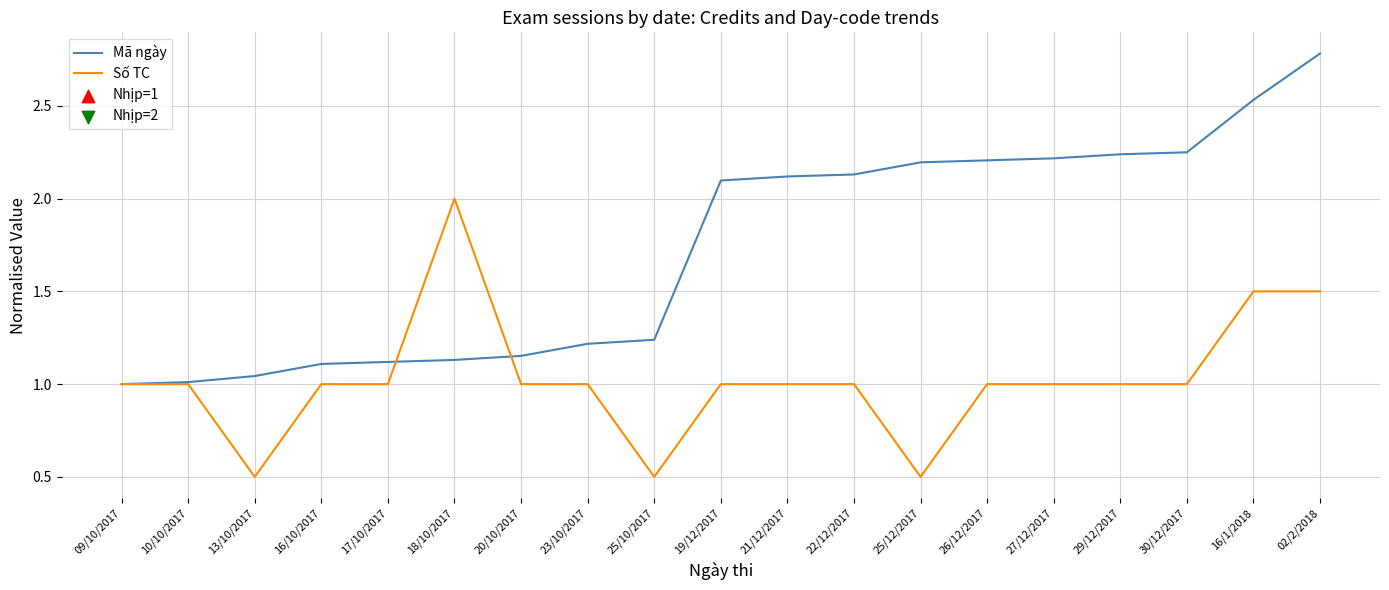

At which category is the sum across all series the highest?

02/2/2018